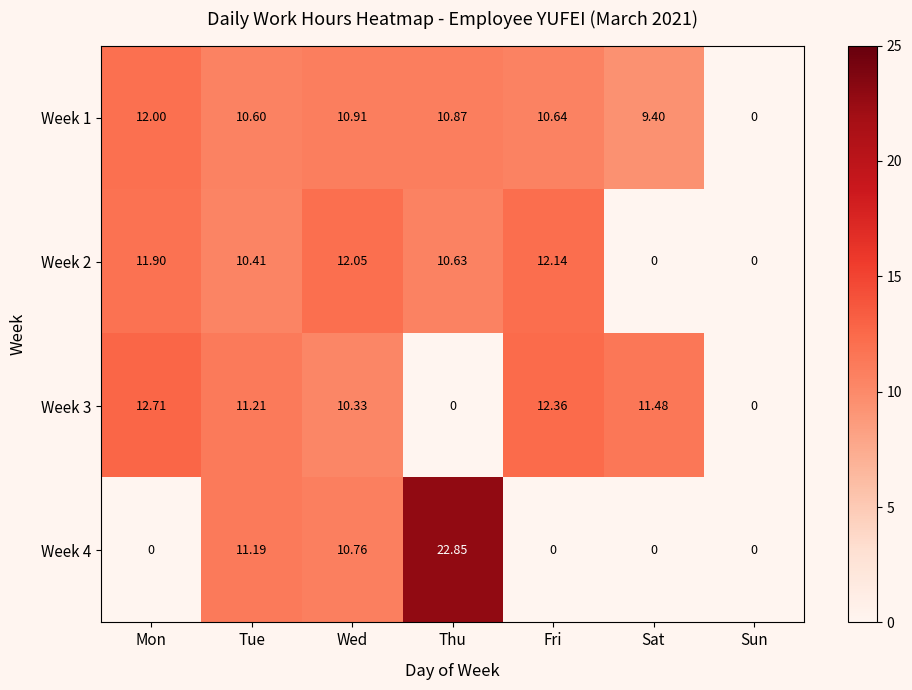

Is the value of Week 1 at Fri greater than the value of Week 4 at Mon?

Yes